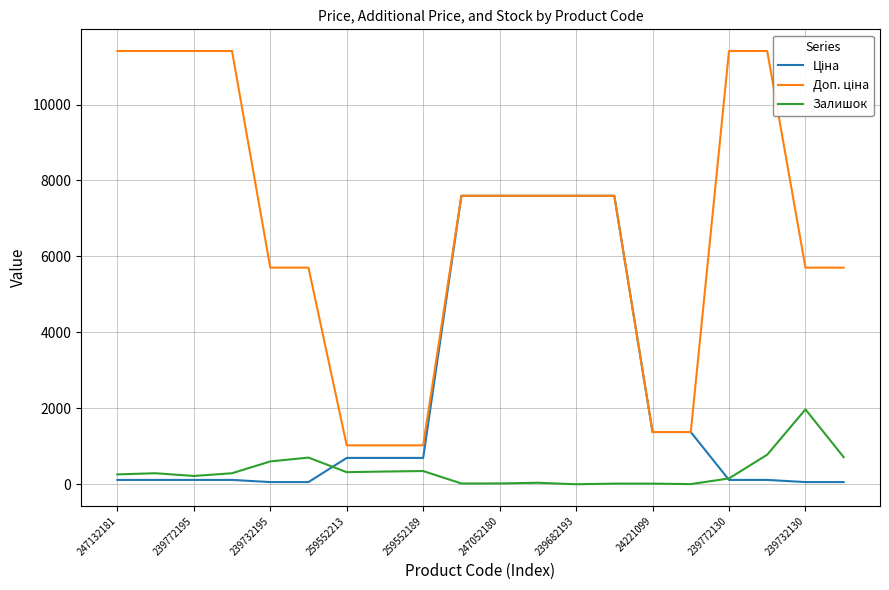

At which label is Ціна closest to 3826?

24221099